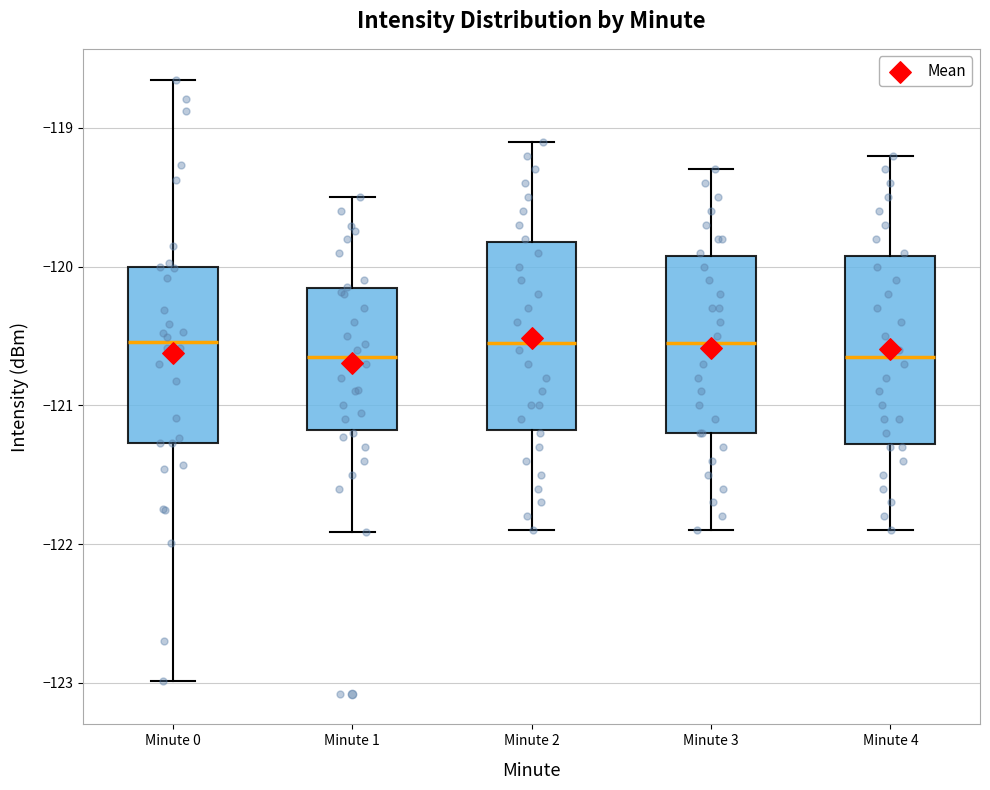

Reading left to right, transcribe this box plot: for each box, give where its median line is, the range the box spans, and where its two whiskers end, as read against the y-axis. The values are not printed on the chart, so give them approximately, as read against the axis.

Minute 0: median -120.5, box -121.3 to -120.0, whiskers -123.0 to -118.7
Minute 1: median -120.6, box -121.2 to -120.2, whiskers -121.9 to -119.5
Minute 2: median -120.5, box -121.2 to -119.8, whiskers -121.9 to -119.1
Minute 3: median -120.5, box -121.2 to -119.9, whiskers -121.9 to -119.3
Minute 4: median -120.6, box -121.3 to -119.9, whiskers -121.9 to -119.2